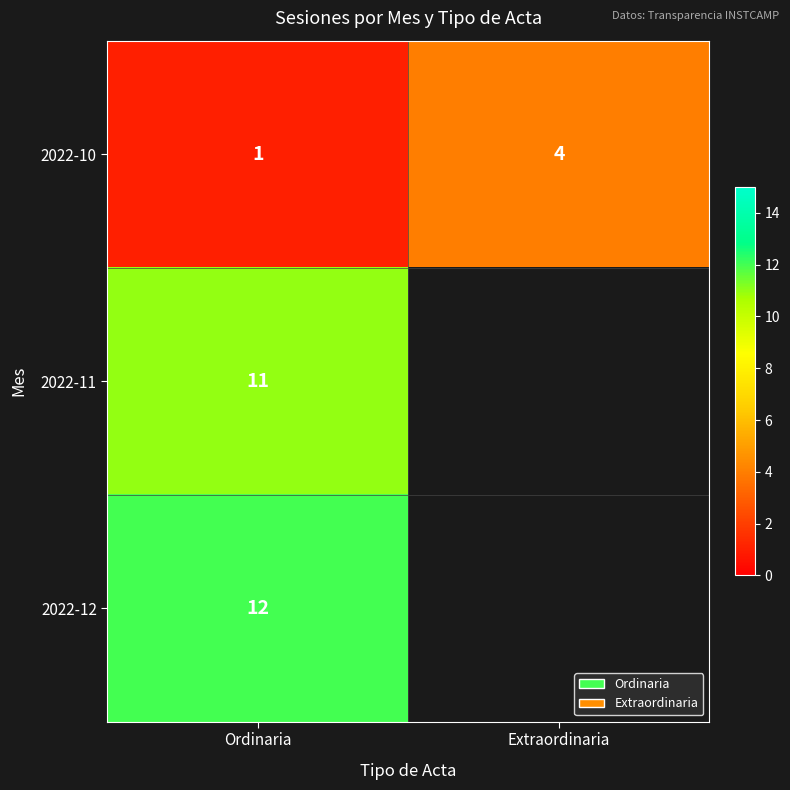

Is it true that 2022-10 equals 7 at Extraordinaria?

False